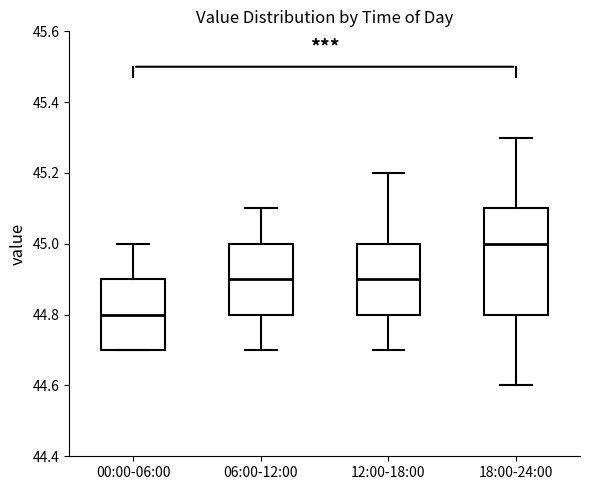

Reading left to right, read every box against the y-axis: the position of its median line, the range the box covers, and the ends of its whiskers. The values are not printed on the chart, so give them approximately, as read against the axis.

00:00-06:00: median 44.8, box 44.7 to 44.9, whiskers 44.7 to 45.0
06:00-12:00: median 44.9, box 44.8 to 45.0, whiskers 44.7 to 45.1
12:00-18:00: median 44.9, box 44.8 to 45.0, whiskers 44.7 to 45.2
18:00-24:00: median 45.0, box 44.8 to 45.1, whiskers 44.6 to 45.3